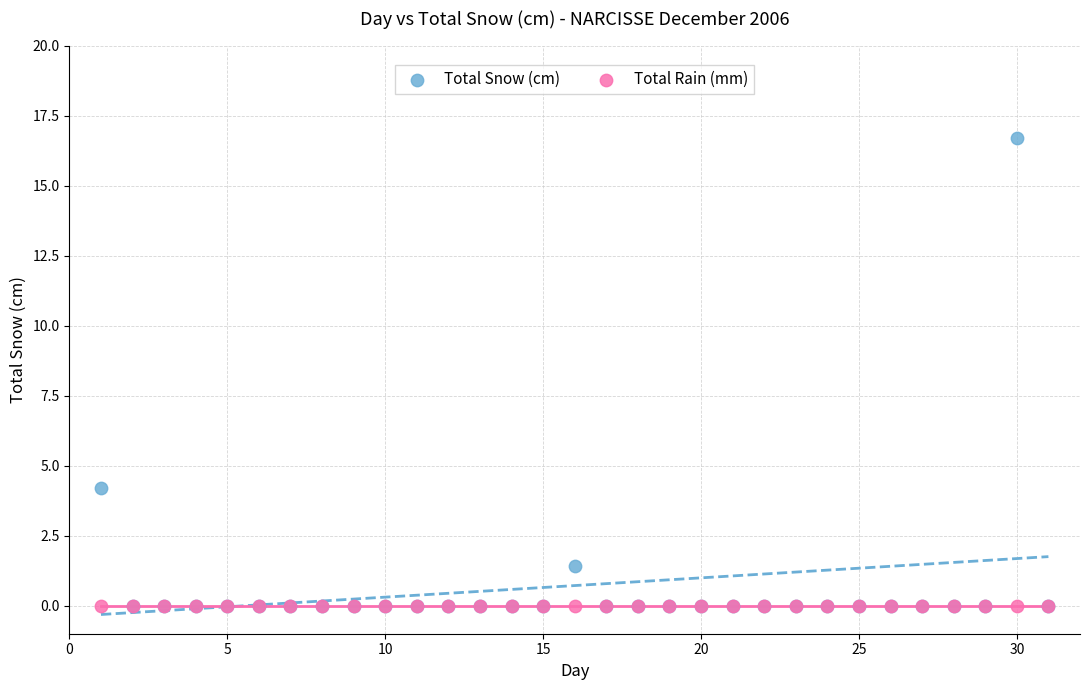

In the Total Snow (cm) series, what Y value is closest to 8?

4.2